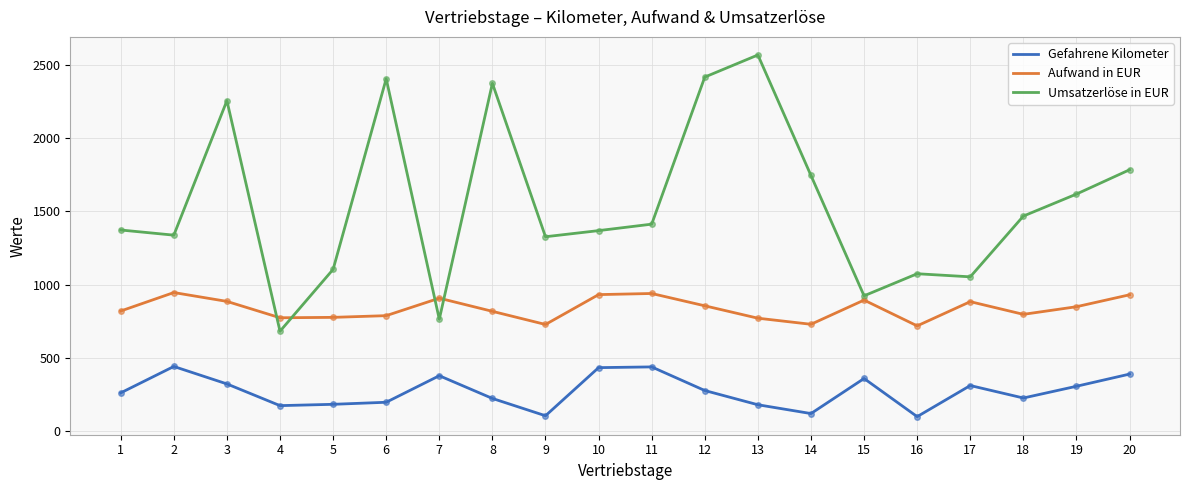

Rank the series by their maximum value, from highest to lowest.

Umsatzerlöse in EUR, Aufwand in EUR, Gefahrene Kilometer